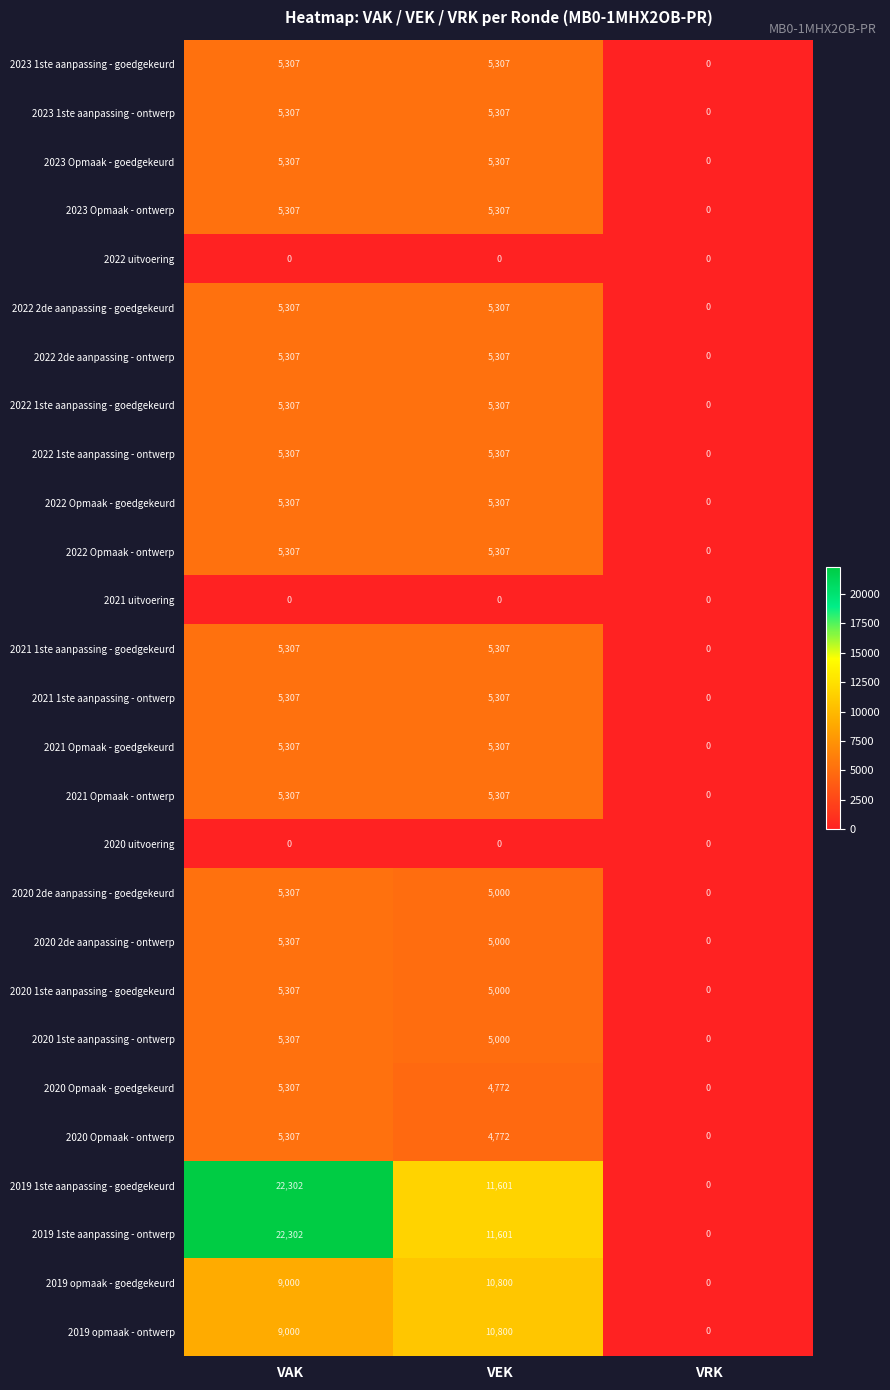

At which category is the sum across all series the highest?

VAK